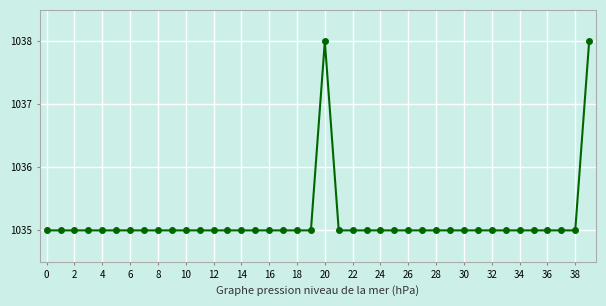

Reading left to right, extract all data points from this chart.

1035	1035	1035	1035	1035	1035	1035	1035	1035	1035	1035	1035	1035	1035	1035	1035	1035	1035	1035	1035	1038	1035	1035	1035	1035	1035	1035	1035	1035	1035	1035	1035	1035	1035	1035	1035	1035	1035	1035	1038